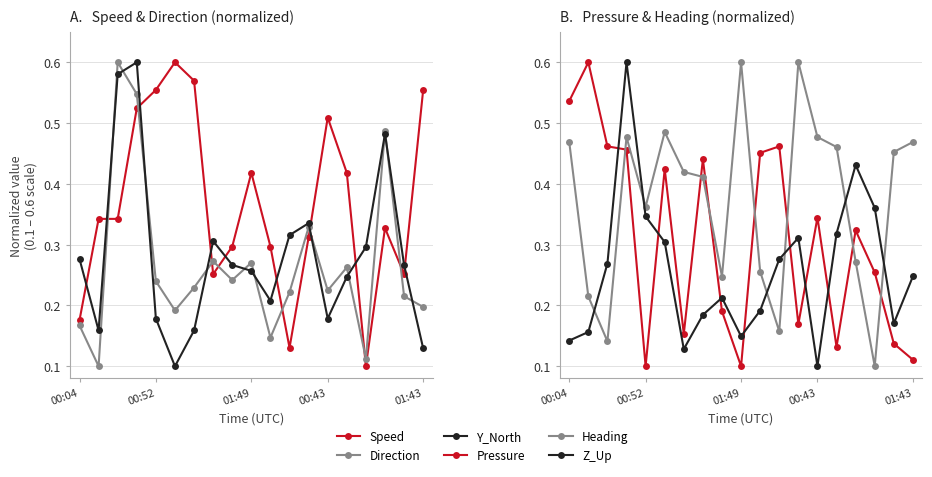

True or false: Y_North and Pressure cross at least once.

True